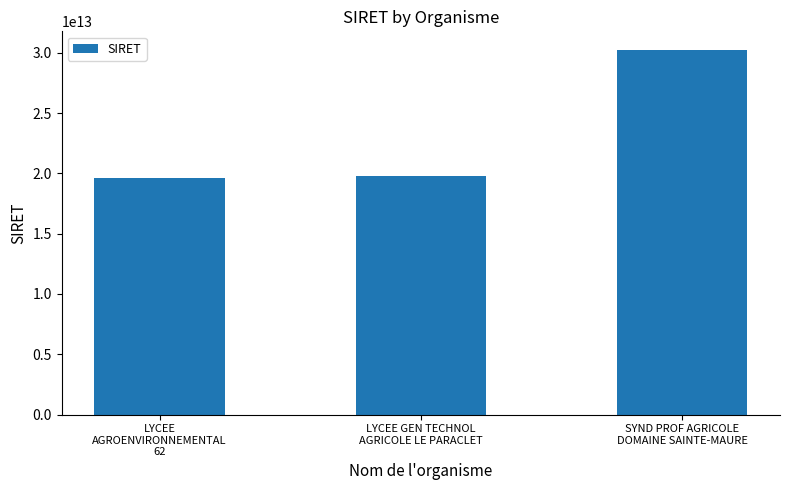

Reading left to right, transcribe all the data shown in this chart.

LYCEE
AGROENVIRONNEMENTAL
62=19622257400010	LYCEE GEN TECHNOL
AGRICOLE LE PARACLET=19801272600016	SYND PROF AGRICOLE
DOMAINE SAINTE-MAURE=30276439400011